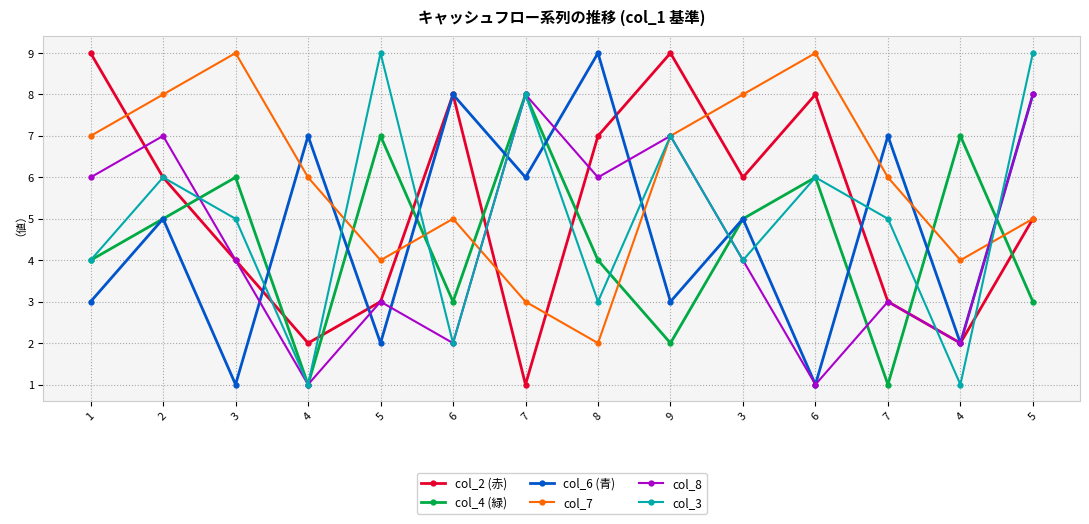

Is it true that col_4 (緑) equals 2 at 2?

False